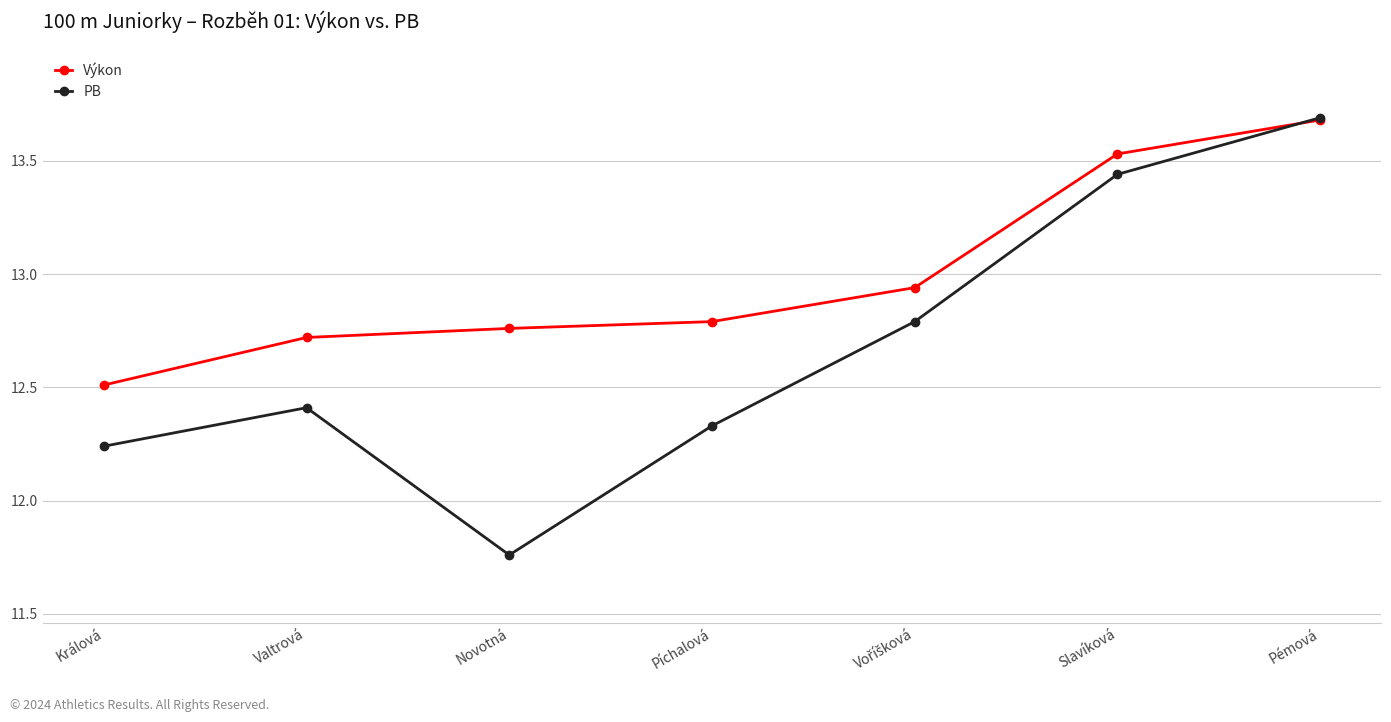

What is the difference between the second highest and second lowest values in the Výkon series?

0.8